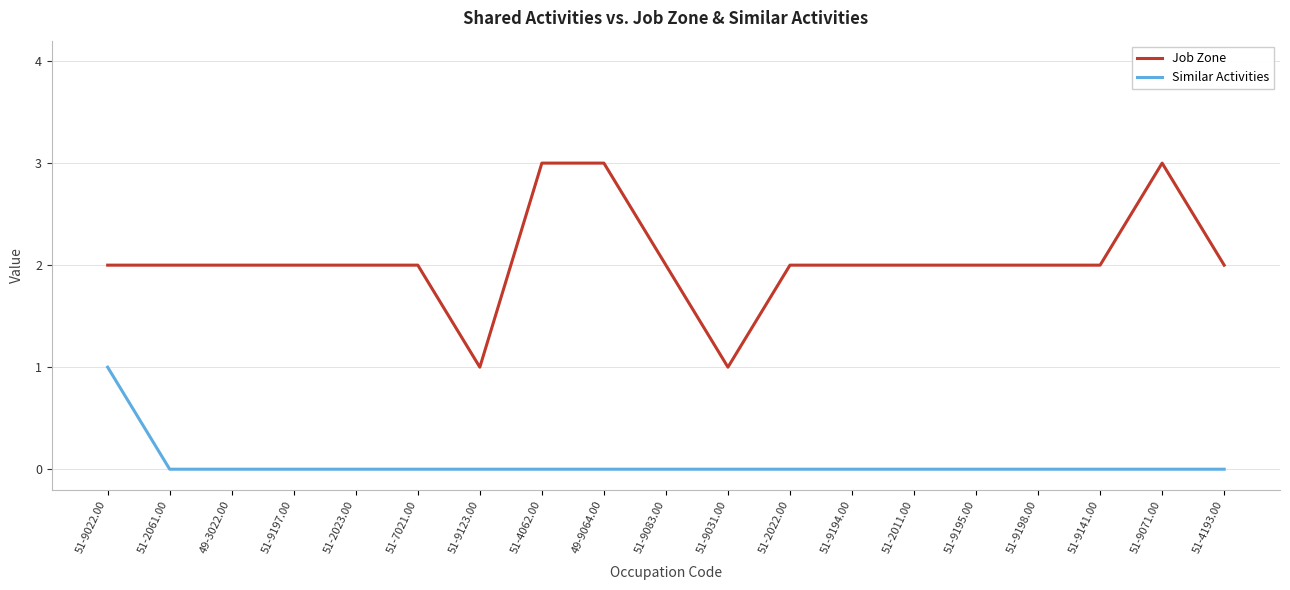

Does the chart display data point markers on the line(s)?

No